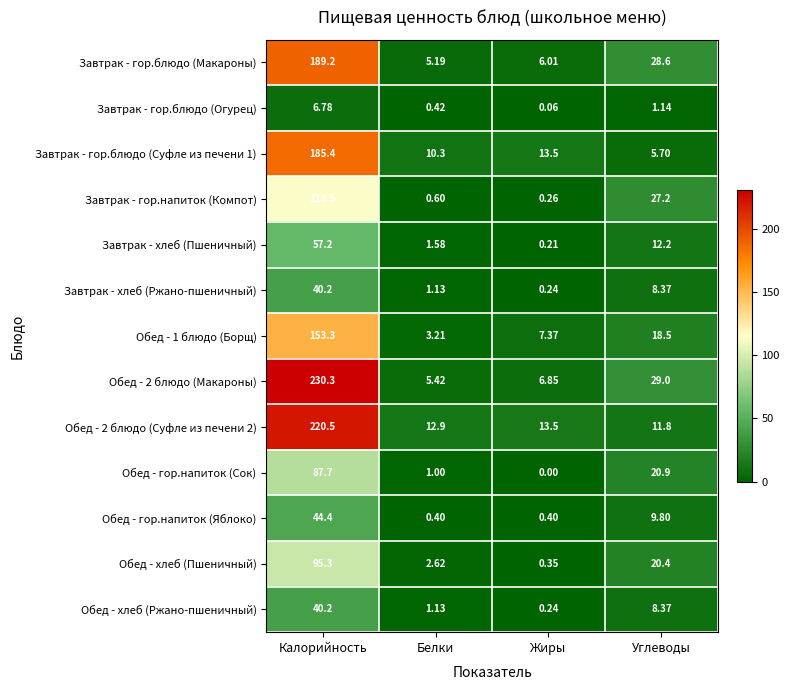

How many data points does each series have?

4